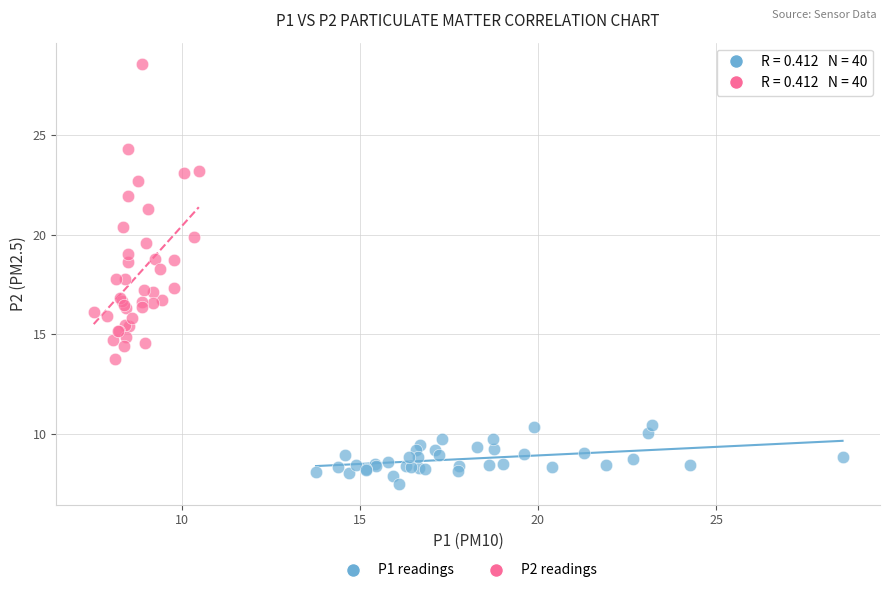

Which series has the largest Y range (max minus min)?

P2 readings